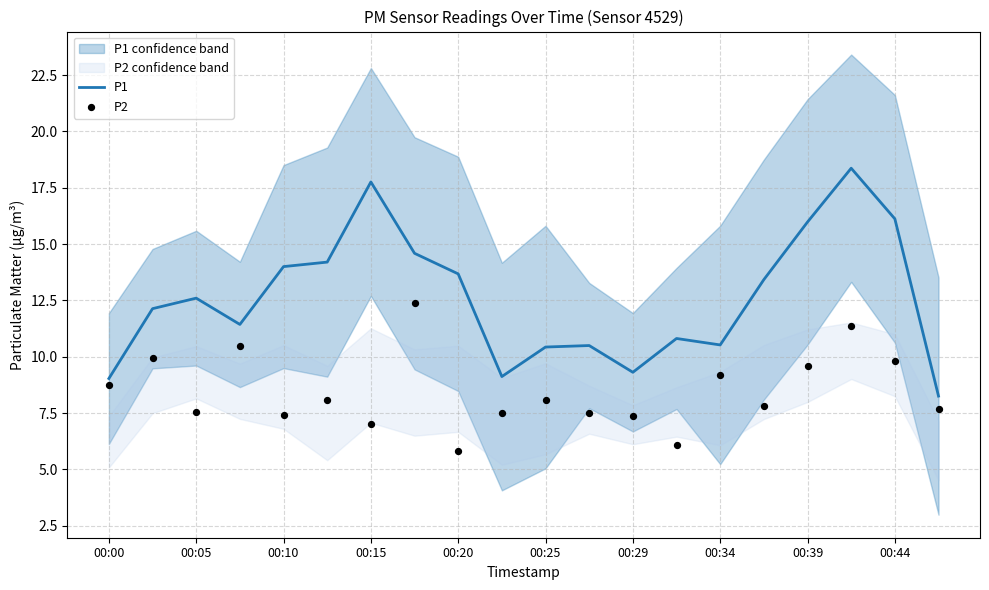

What are all the series names shown in the legend?

P1, P2